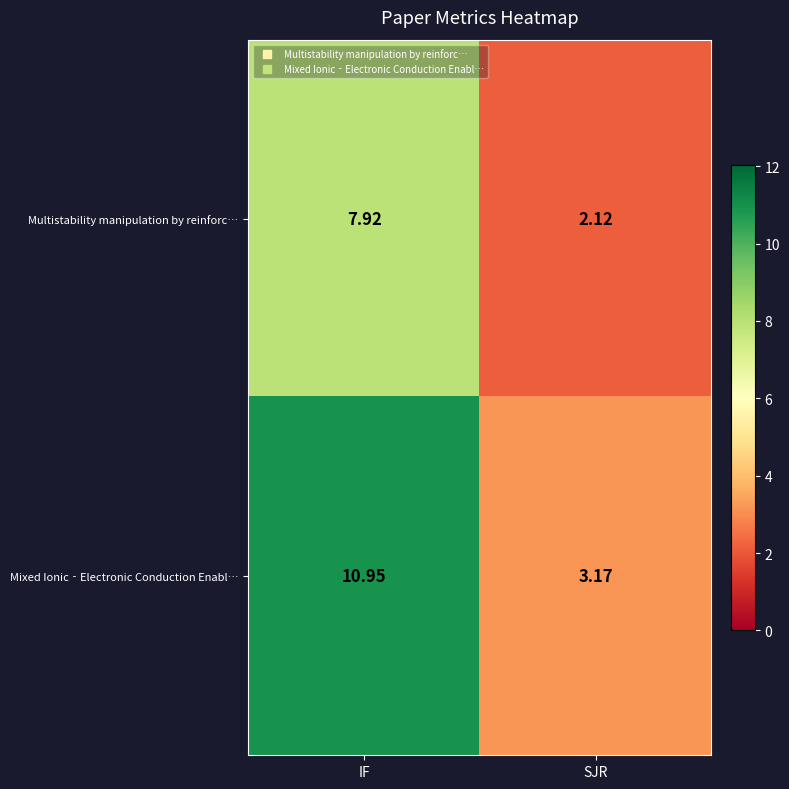

At SJR, list the series in order from largest to smallest.

Mixed Ionic‐Electronic Conduction Enabl…, Multistability manipulation by reinforc…